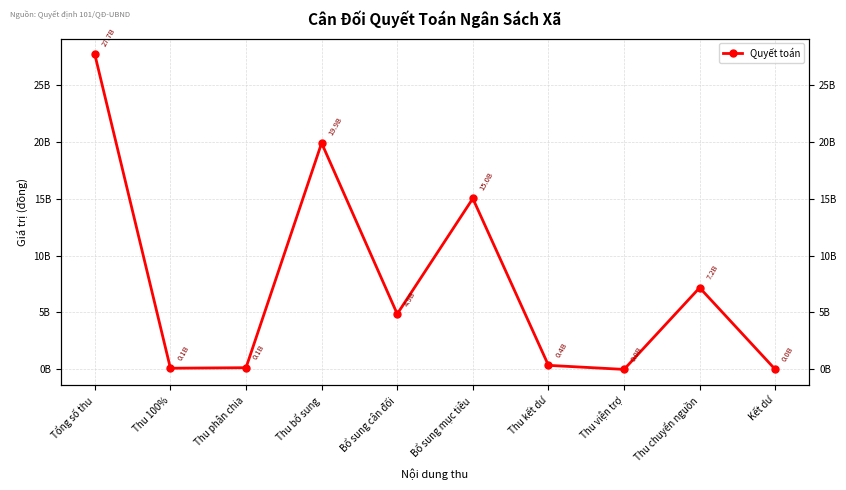

How many points are lower than both their immediate neighbors (excluding endpoints)?

3